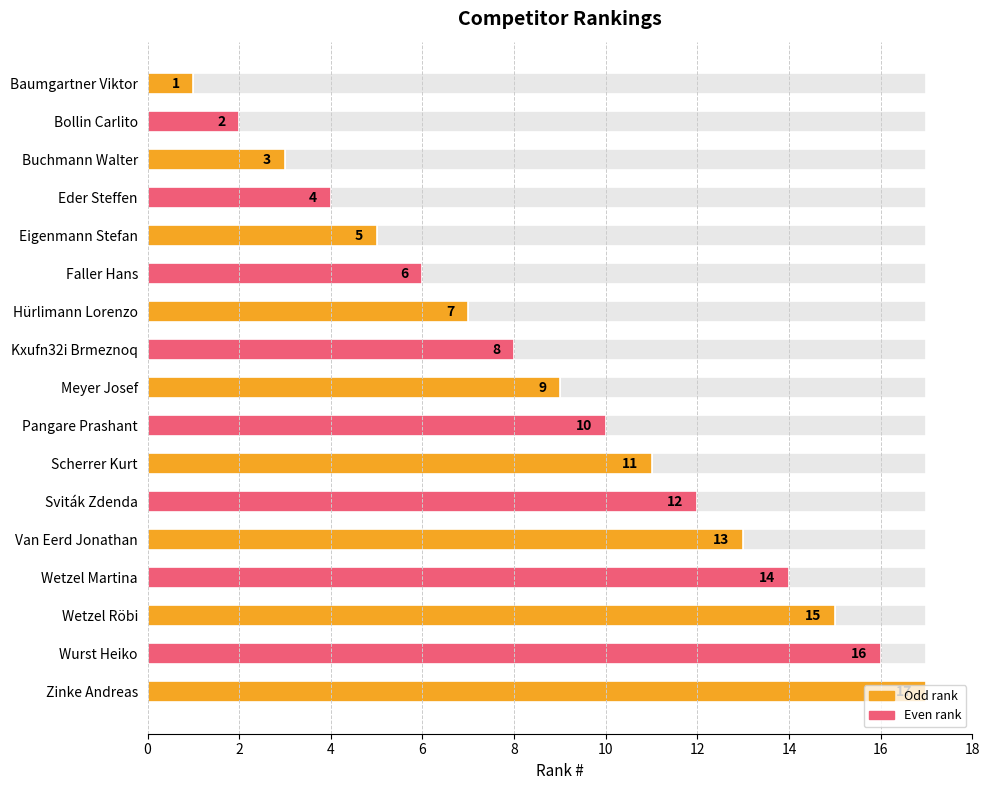

The chart shows a value of 4 at Van Eerd Jonathan. True or false?

False